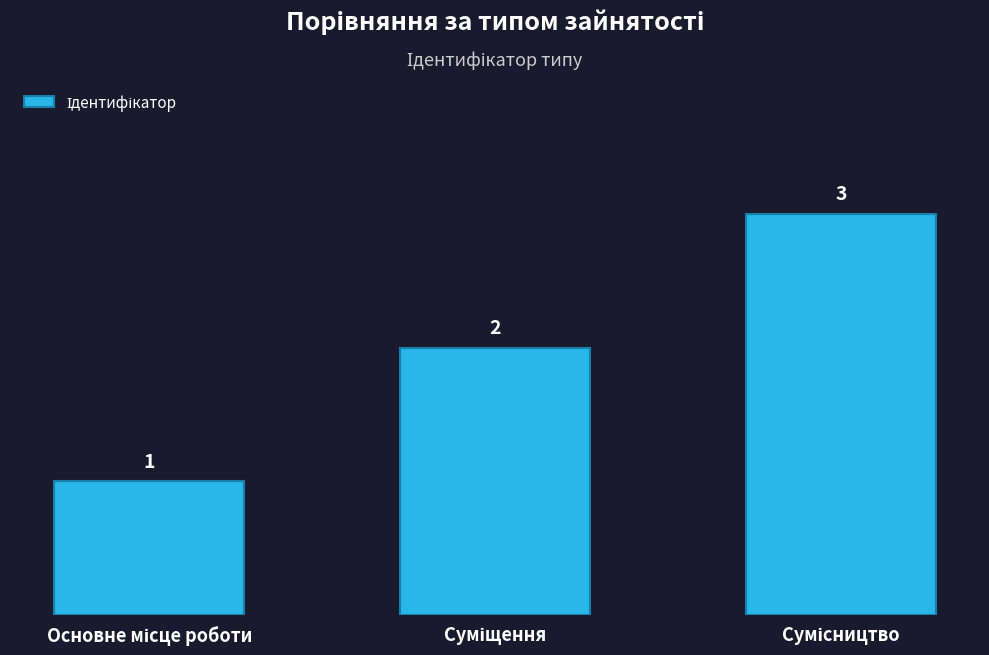

What is the minimum value shown in the chart?

1